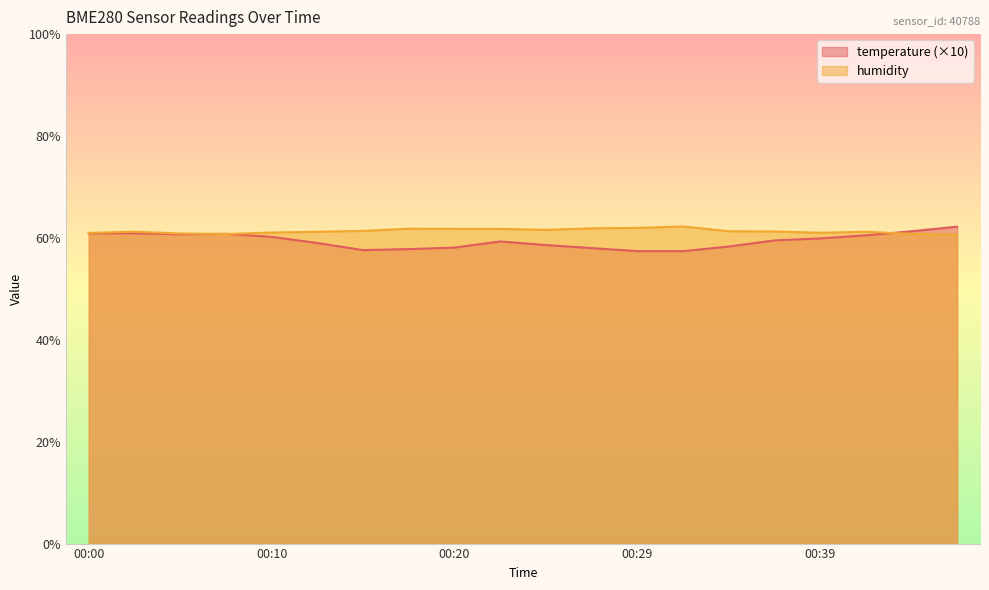

True or false: temperature and humidity intersect in this chart.

True